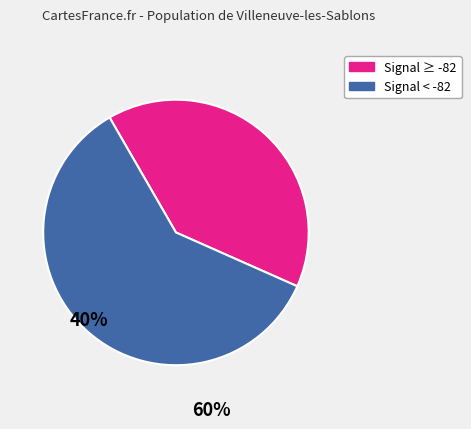

Is there any slice that represents more than half of the pie?

Yes